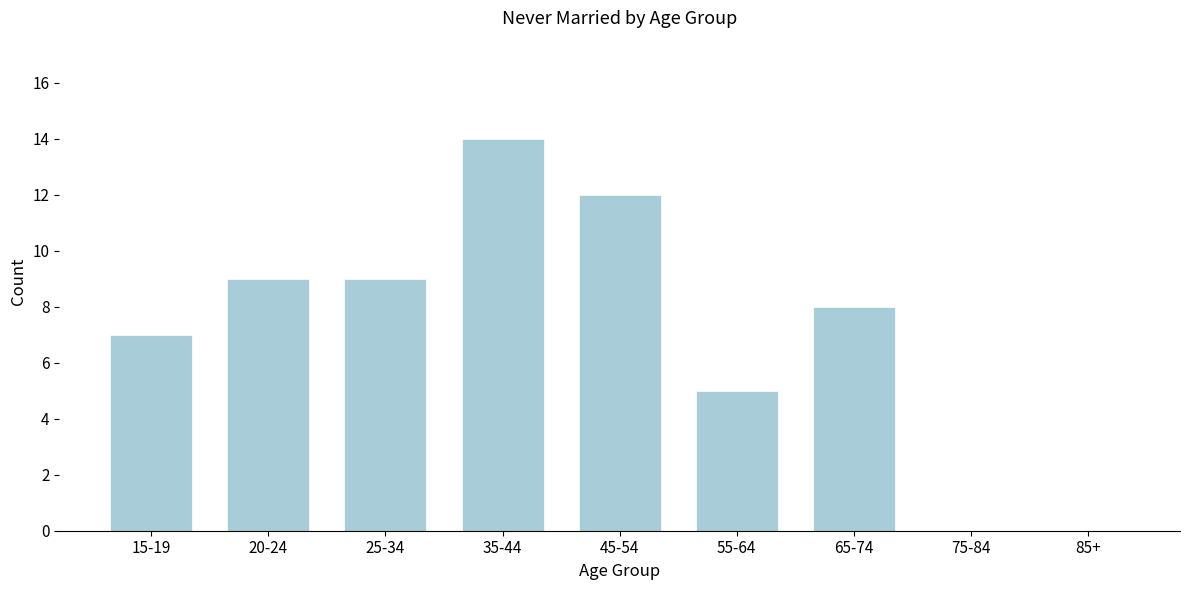

Reading left to right, extract all data points from this chart.

15-19=7	20-24=9	25-34=9	35-44=14	45-54=12	55-64=5	65-74=8	75-84=0	85+=0